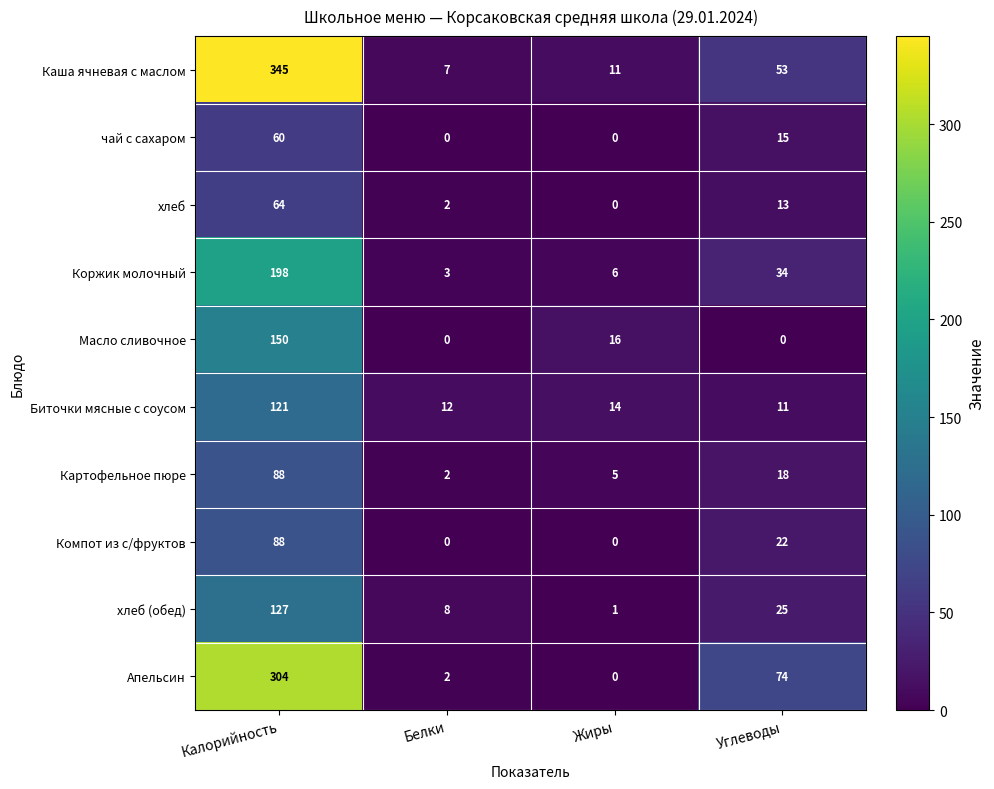

Which label corresponds to the largest value in the chart?

Калорийность